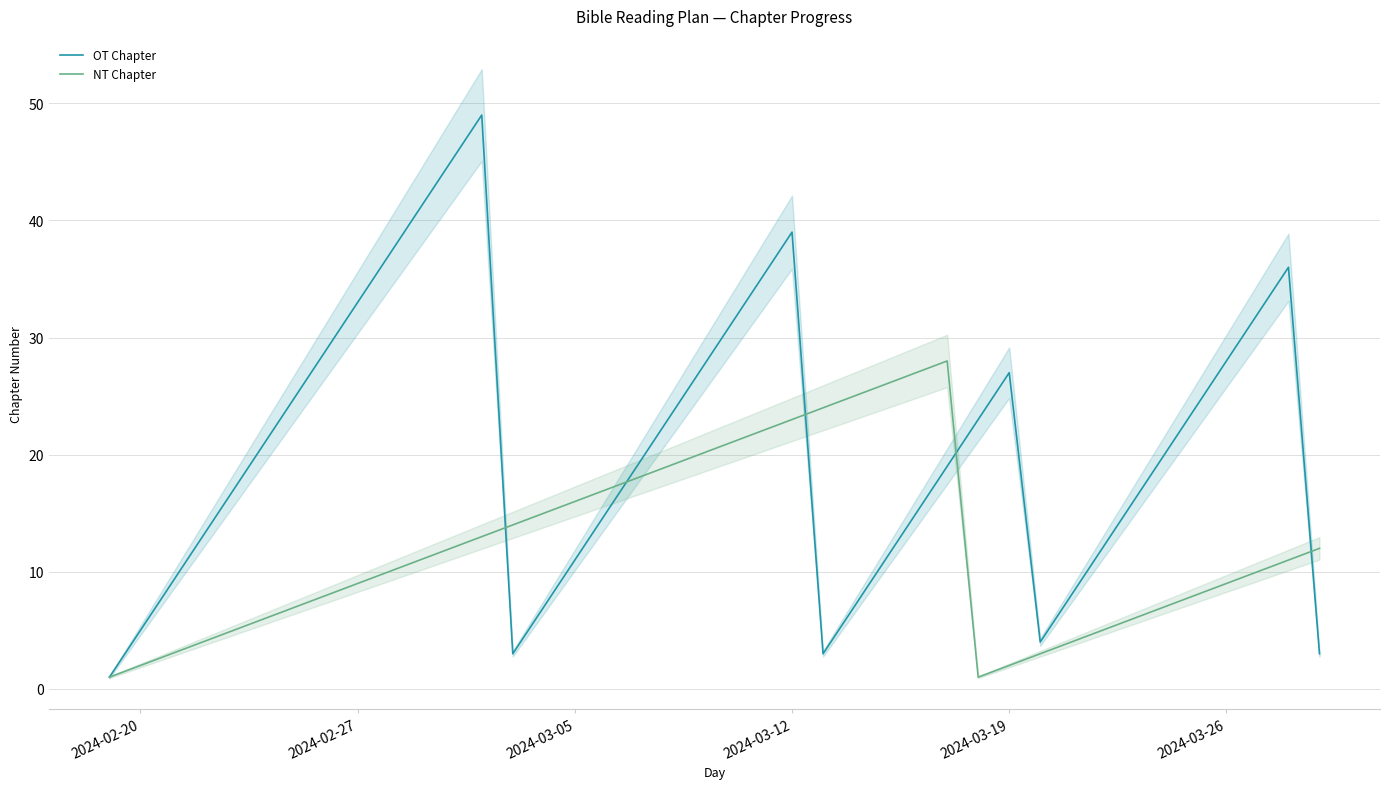

What is the value of the OT Chapter point at the 28th from the left?

19